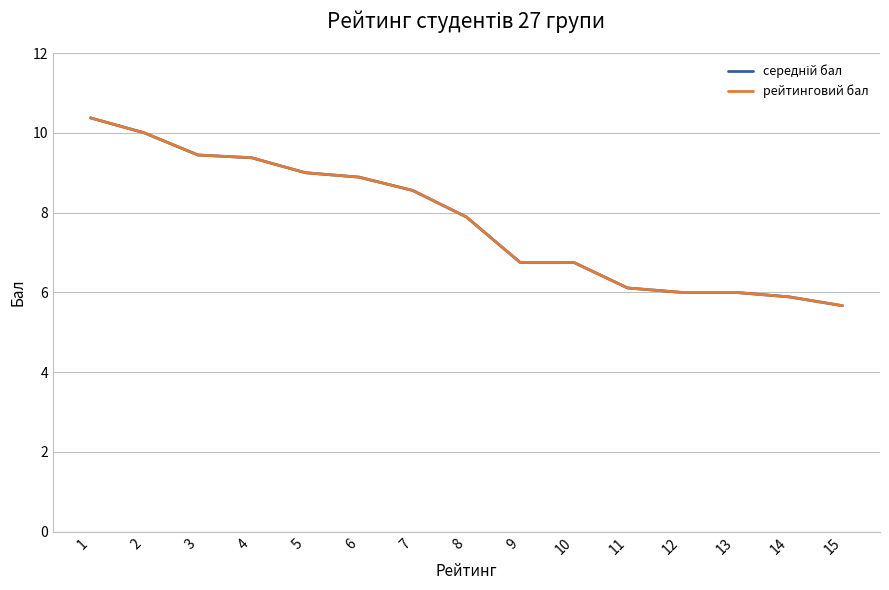

True or false: середній бал and рейтинговий бал intersect in this chart.

False